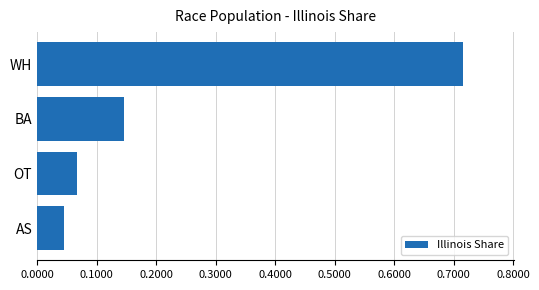

What is the change in value from AS to BA?

+0.1